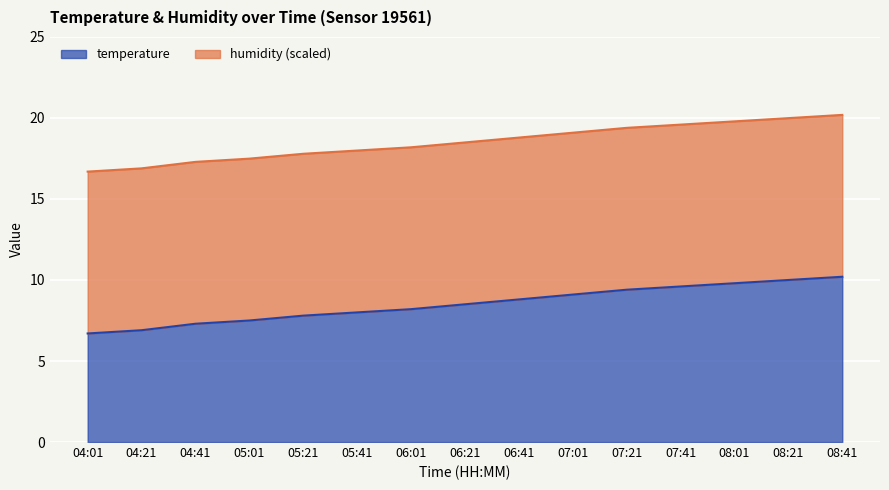

Approximately how many times larger is the value at 04:21 compared to 08:41?

0.7